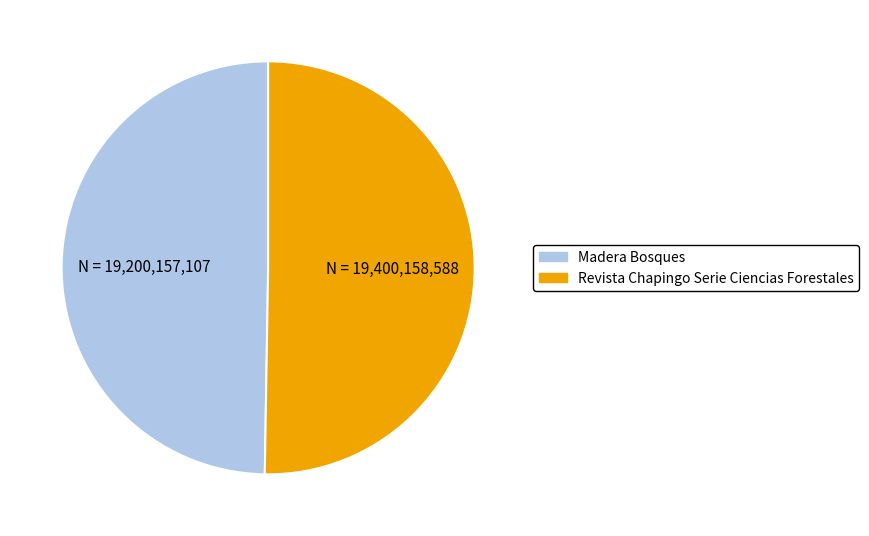

True or false: Madera Bosques accounts for 50% of the total.

True